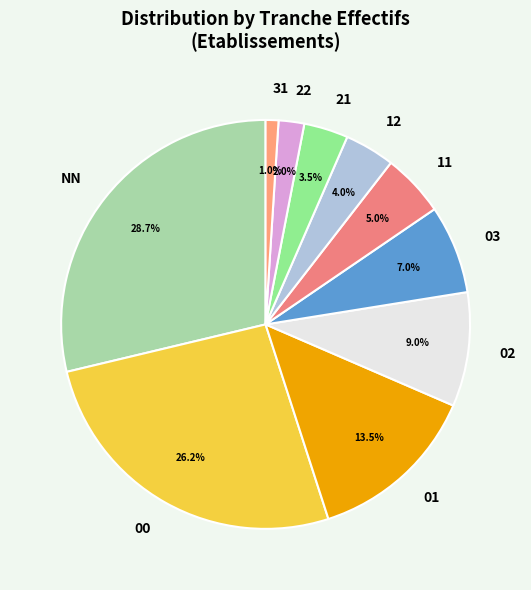

Combined, do 03 and 00 account for over 50%?

No